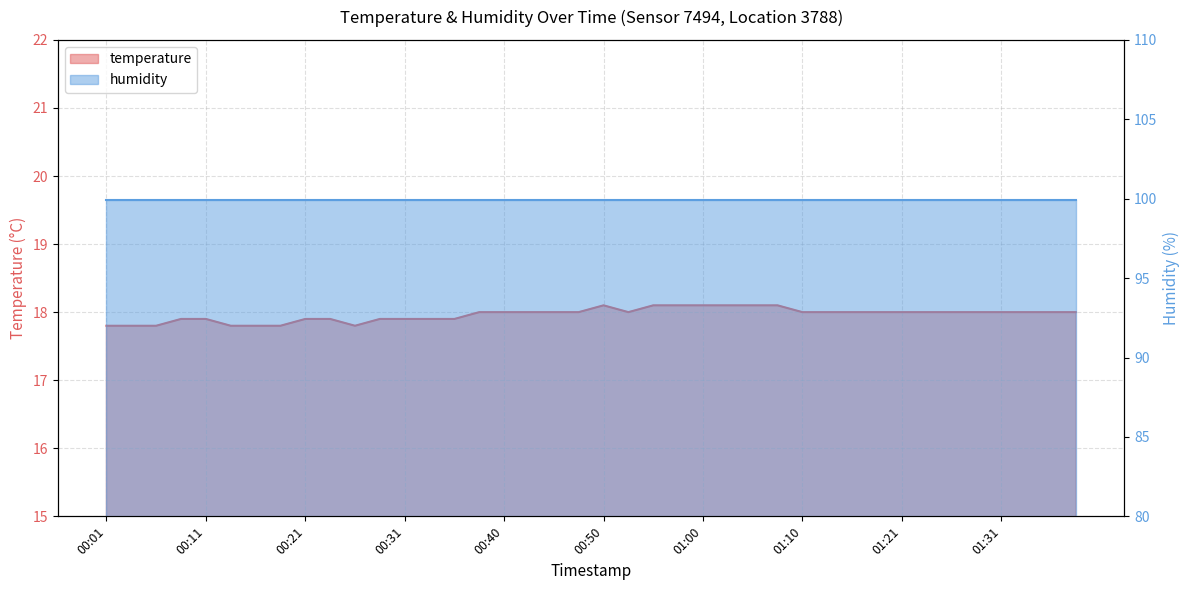

What is the average value?

18.0